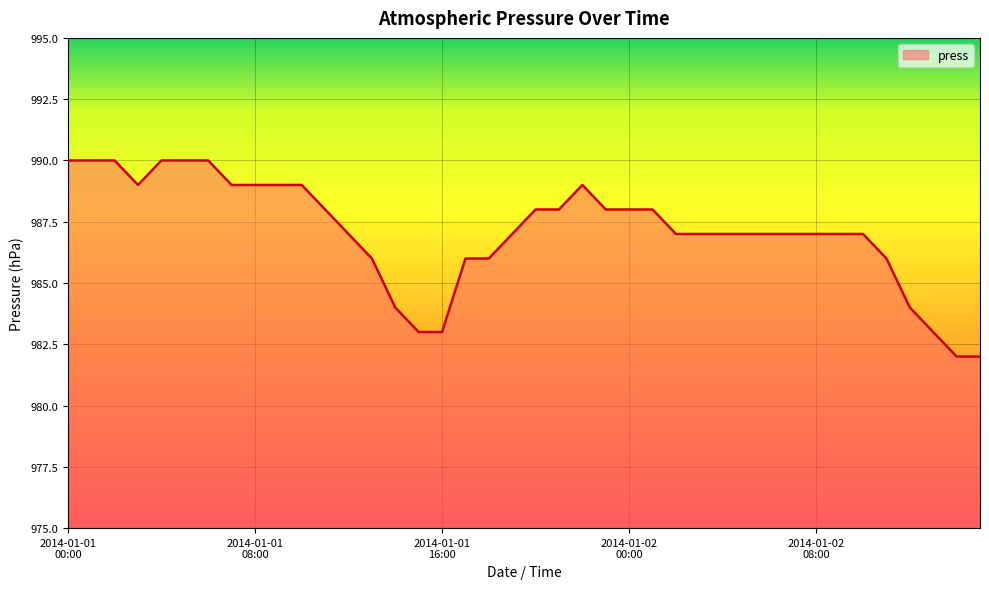

What is the maximum value shown in the chart?

990